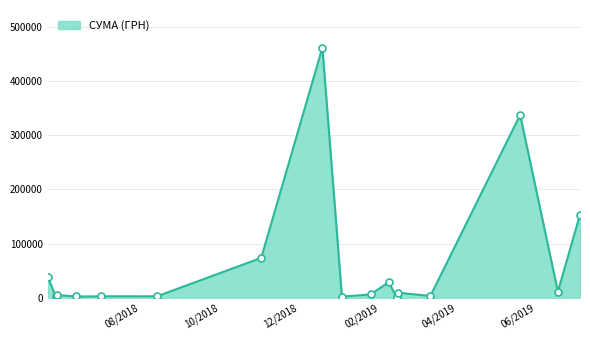

What is the greatest value displayed?

461372.9